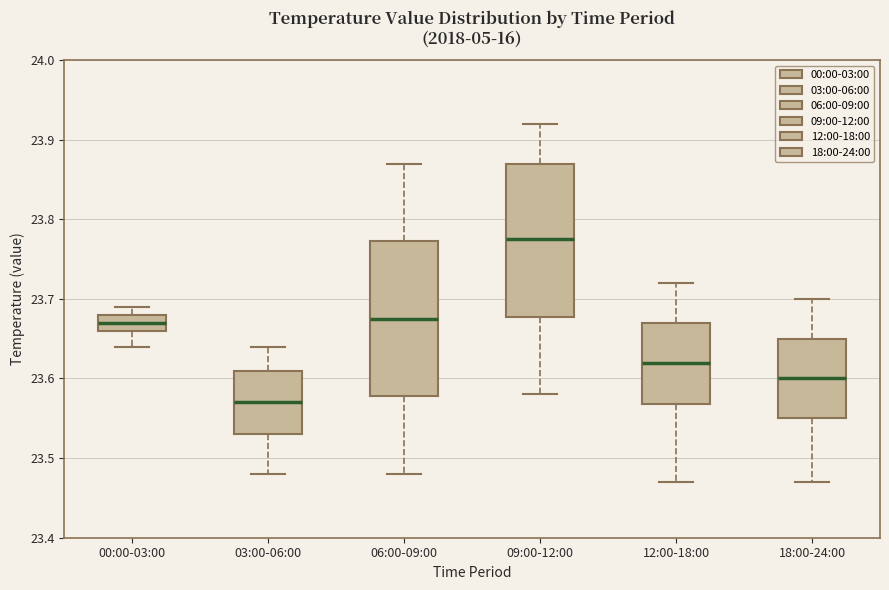

Reading left to right, transcribe this box plot: for each box, give where its median line is, the range the box spans, and where its two whiskers end, as read against the y-axis. The values are not printed on the chart, so give them approximately, as read against the axis.

00:00-03:00: median 23.67, box 23.66 to 23.68, whiskers 23.64 to 23.69
03:00-06:00: median 23.57, box 23.53 to 23.61, whiskers 23.48 to 23.64
06:00-09:00: median 23.68, box 23.58 to 23.77, whiskers 23.48 to 23.87
09:00-12:00: median 23.78, box 23.68 to 23.87, whiskers 23.58 to 23.92
12:00-18:00: median 23.62, box 23.57 to 23.67, whiskers 23.47 to 23.72
18:00-24:00: median 23.60, box 23.55 to 23.65, whiskers 23.47 to 23.70